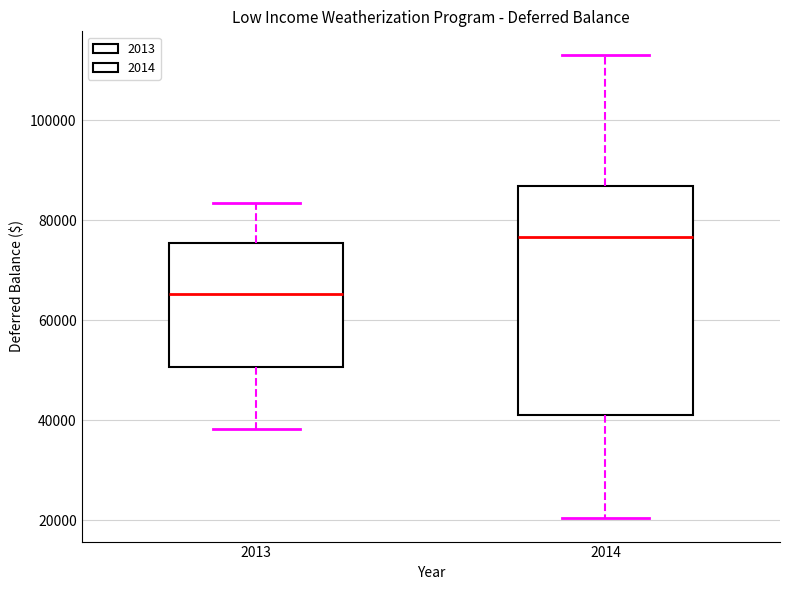

Reading left to right, read every box against the y-axis: the position of its median line, the range the box covers, and the ends of its whiskers. The values are not printed on the chart, so give them approximately, as read against the axis.

2013: median 66000, box 50000 to 76000, whiskers 38000 to 84000
2014: median 76000, box 42000 to 86000, whiskers 20000 to 114000